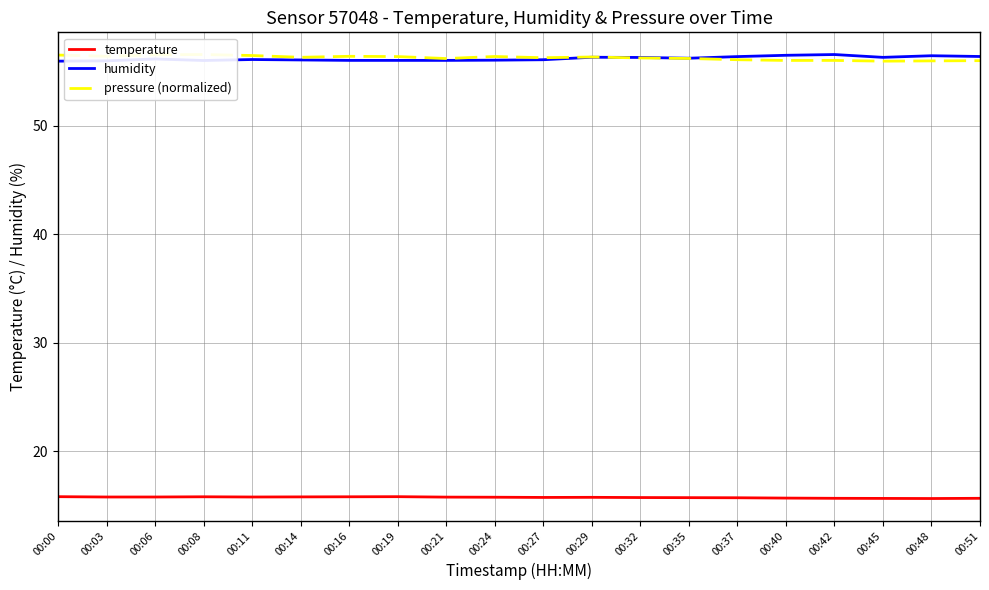

How many interior local valleys does the pressure (normalized) series have?

6